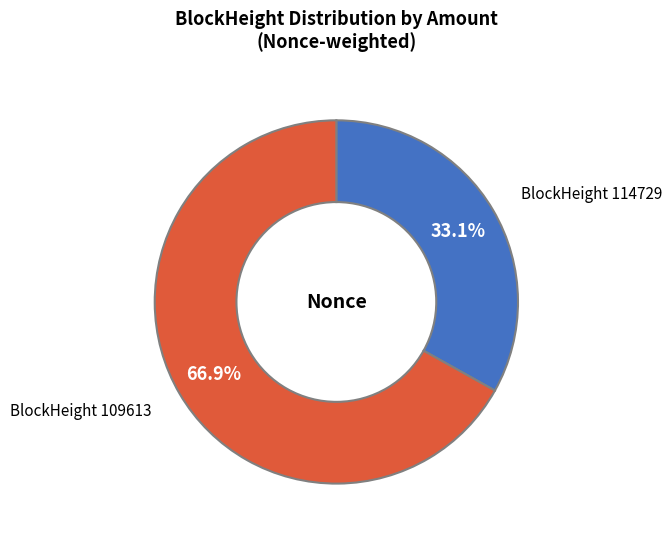

Which category has the biggest portion of the pie?

BlockHeight 109613